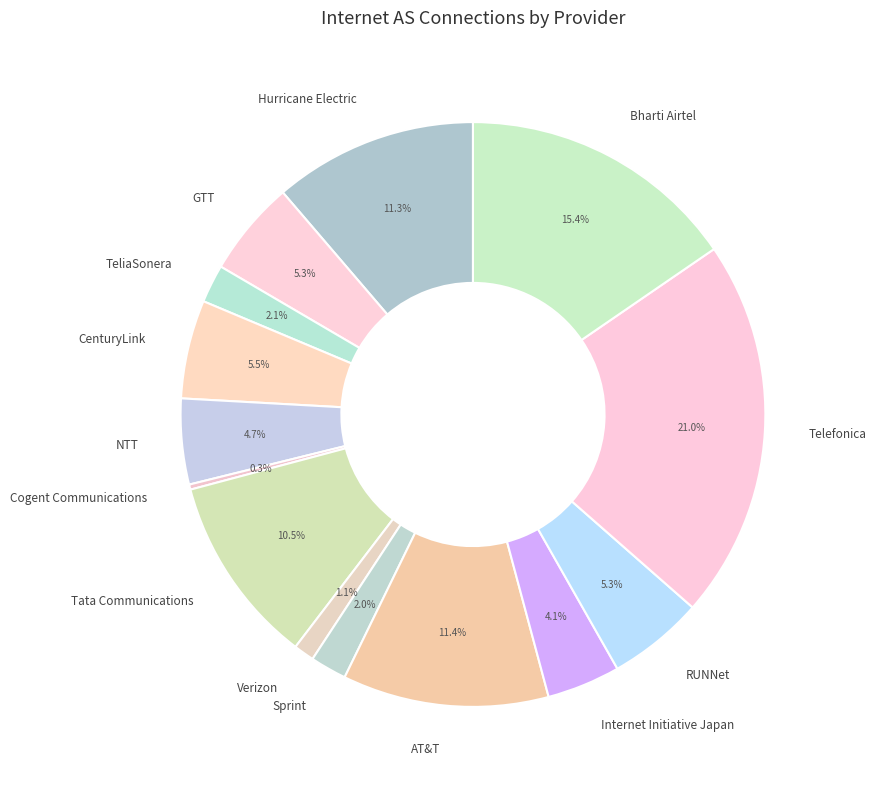

To the nearest percent, what is the average slice percentage?

7%